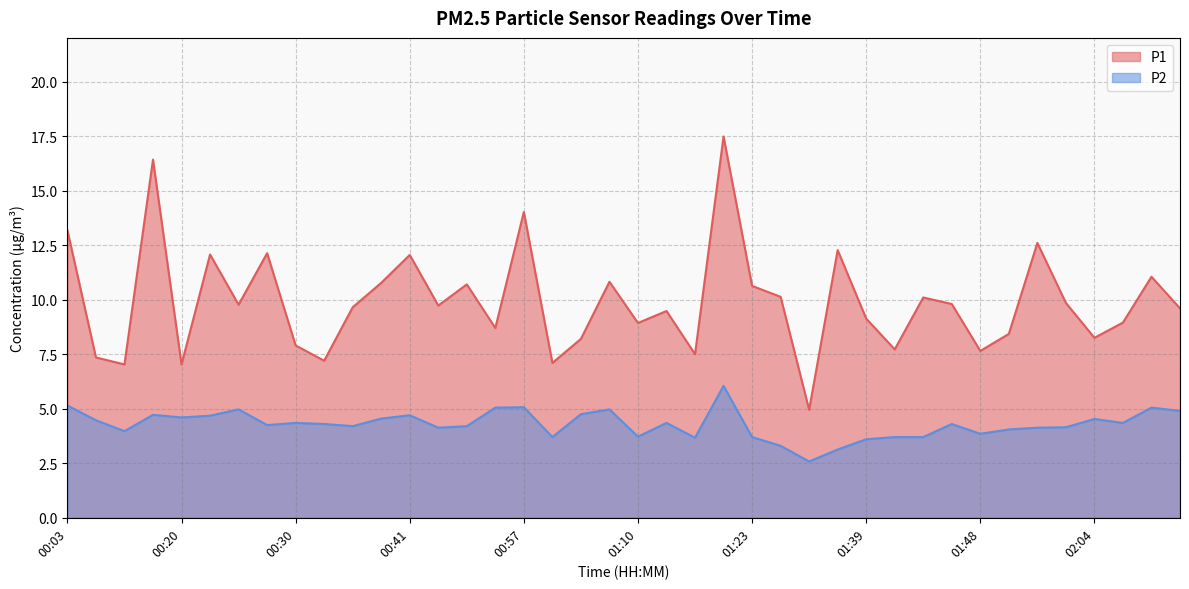

List the labels in order of P2 value, largest first.

01:18, 00:03, 00:57, 00:55, 02:12, 00:25, 01:07, 02:14, 01:05, 00:17, 00:41, 00:22, 00:20, 00:38, 02:04, 00:06, 00:30, 01:13, 02:09, 00:33, 01:46, 00:28, 00:36, 00:52, 02:01, 00:44, 01:53, 01:51, 00:09, 01:48, 01:10, 01:00, 01:23, 01:41, 01:43, 01:15, 01:39, 01:28, 01:36, 01:31